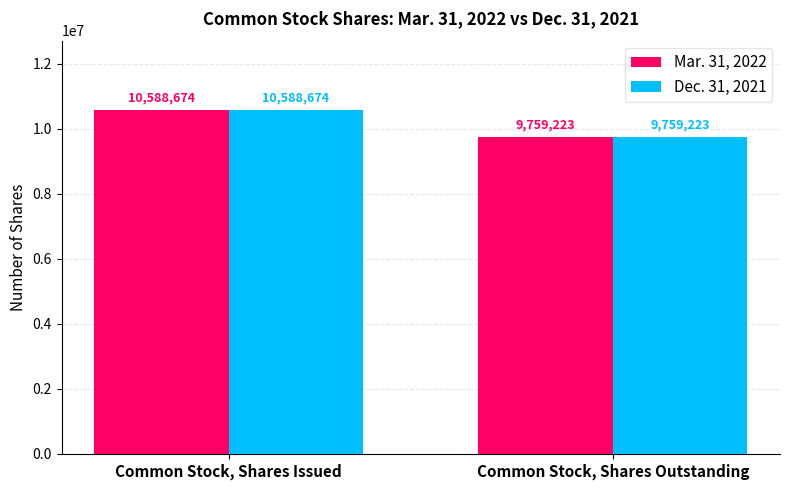

How many values in the Mar. 31, 2022 series are below 10588674?

1